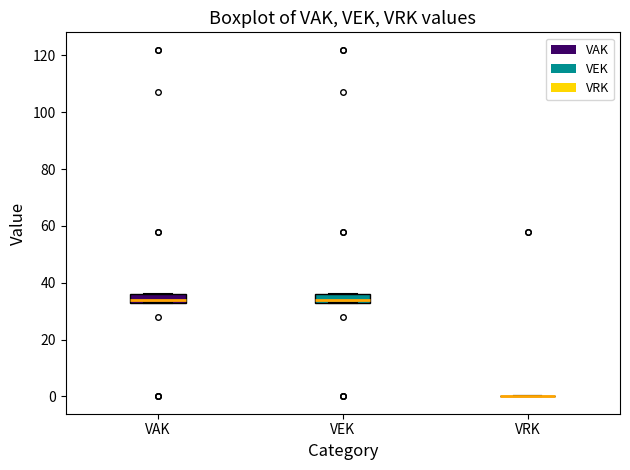

Reading left to right, read every box against the y-axis: the position of its median line, the range the box covers, and the ends of its whiskers. The values are not printed on the chart, so give them approximately, as read against the axis.

VAK: median 34 (just above the box's lower edge), box 34 to 36, whiskers 34 to 36
VEK: median 34 (just above the box's lower edge), box 34 to 36, whiskers 34 to 36
VRK: box collapsed to a line at 0, whiskers 0 to 0